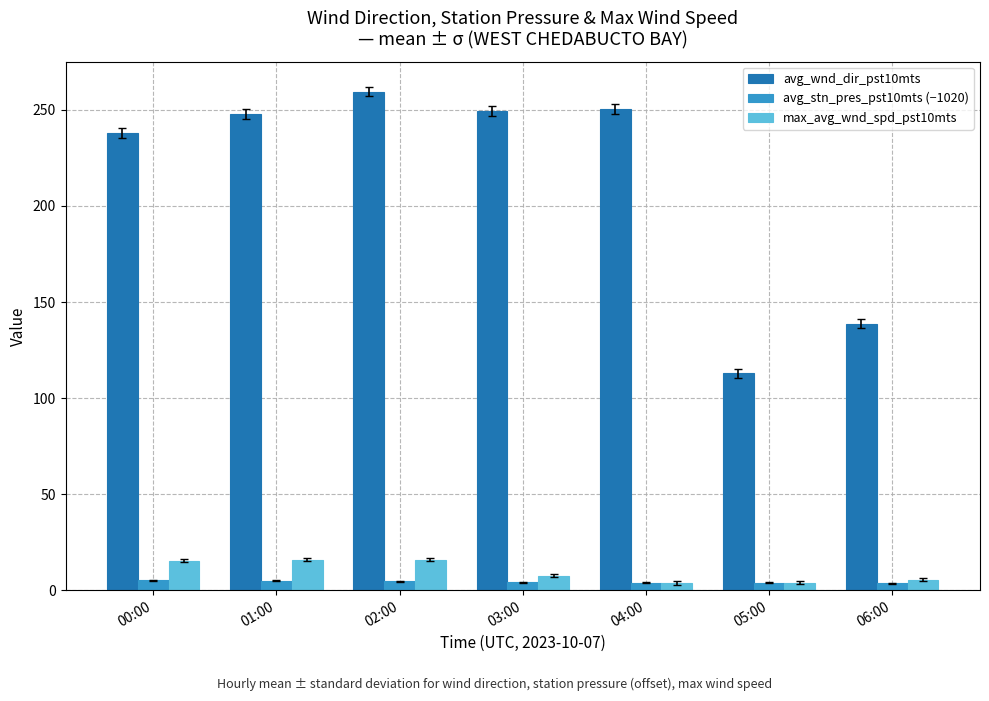

How many groups of bars are there?

7